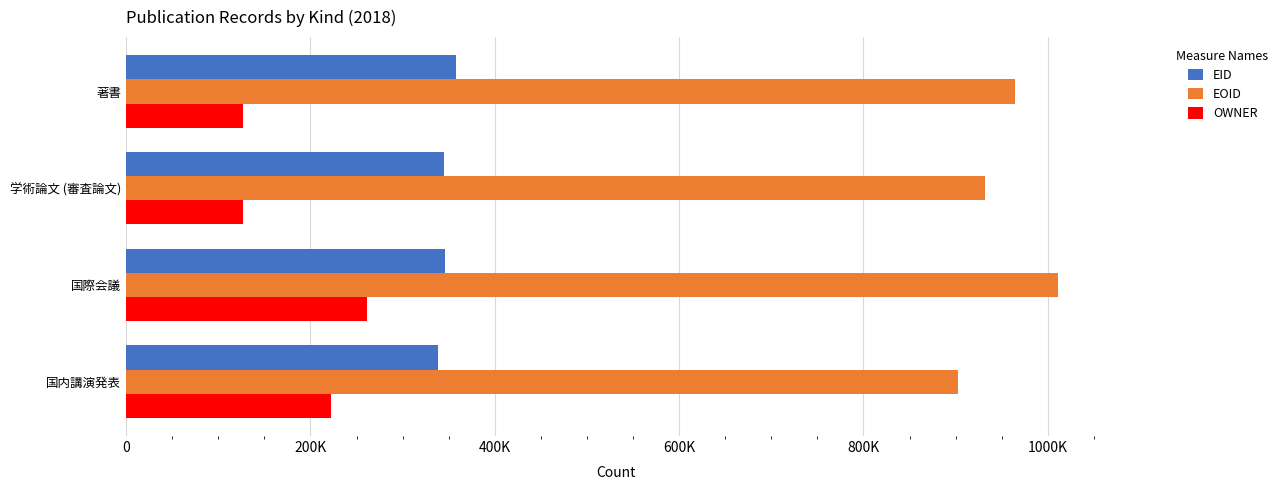

What is the highest value of the OWNER series?

261377